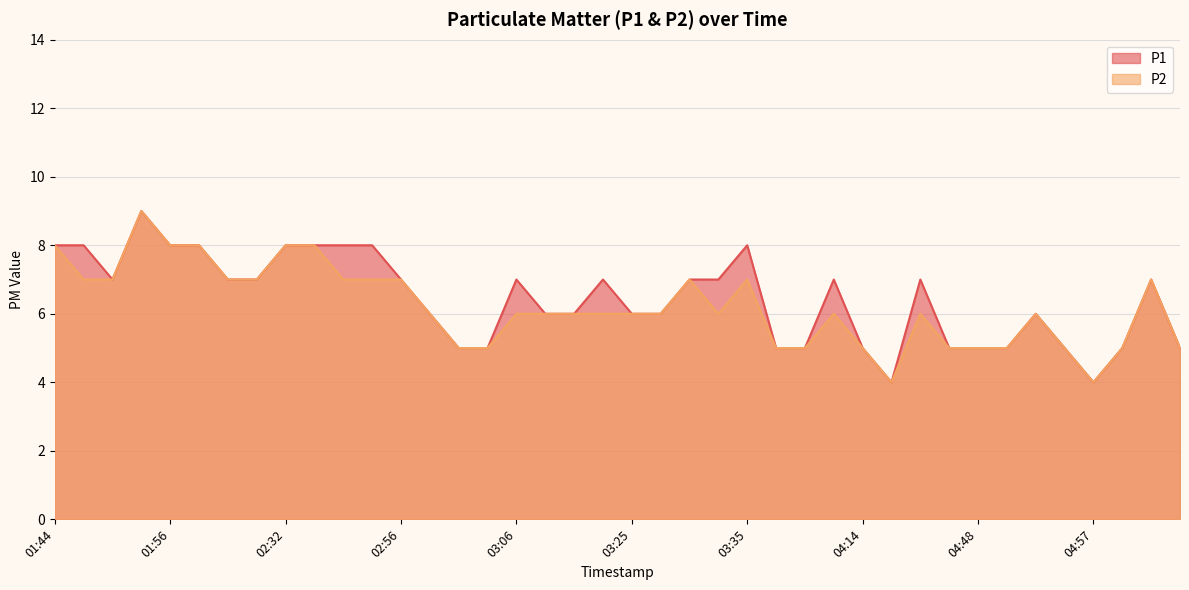

Rank the series by their average value, from lowest to highest.

P2, P1